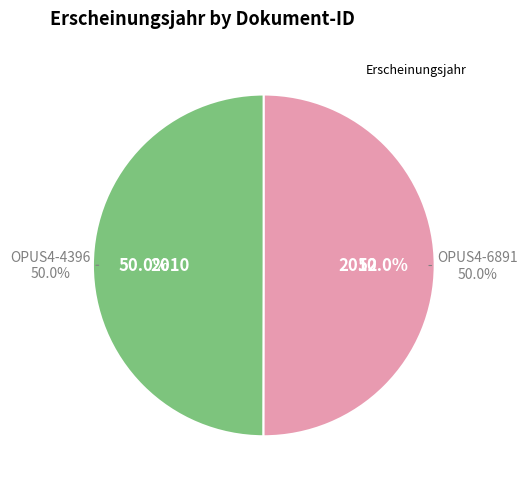

Do OPUS4-6891 and OPUS4-4396 together represent more than half of the pie?

Yes